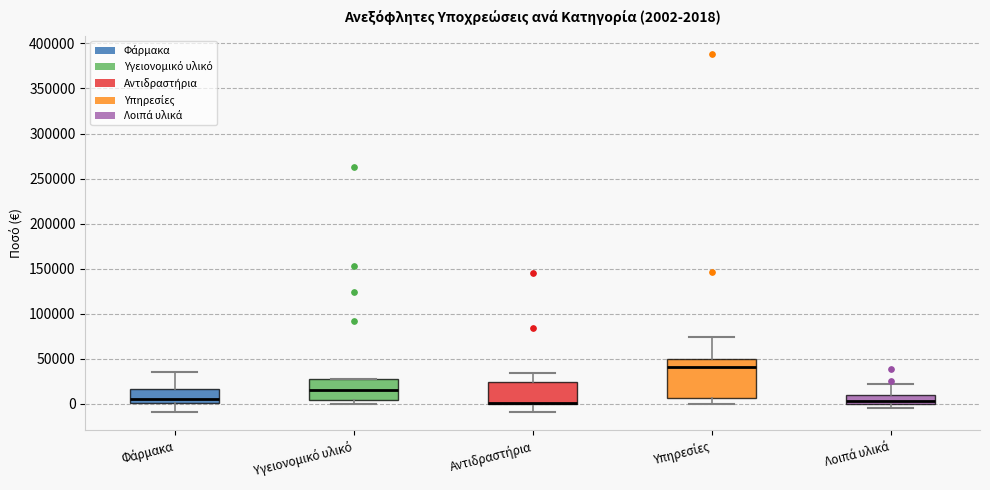

Comparing the boxes themselves (not the whiskers), which one is the tallest?

Υπηρεσίες